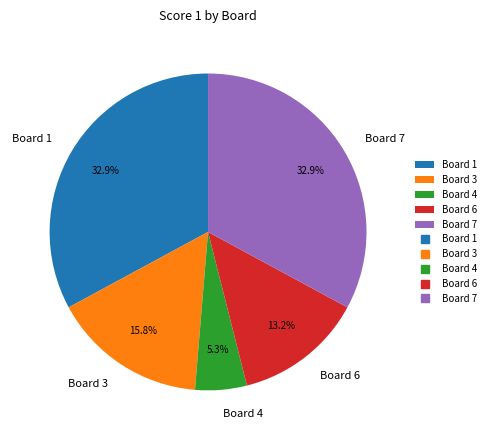

Is it true that Board 7 is 41% of the pie?

False